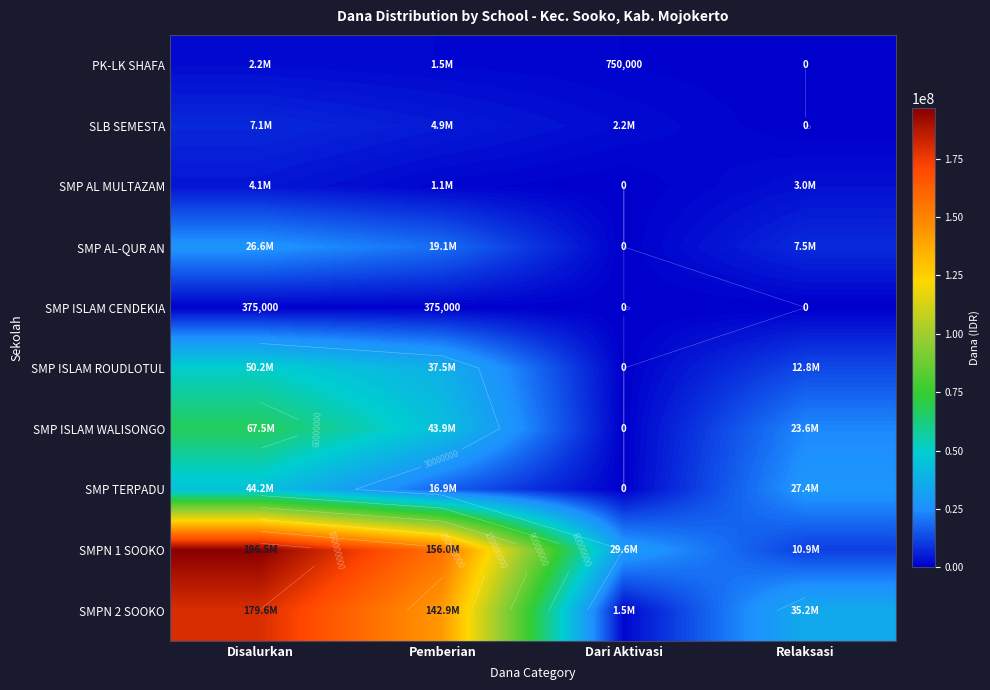

What is the difference between the second highest and second lowest values in the SMP ISLAM ROUDLOTUL series?

24750000